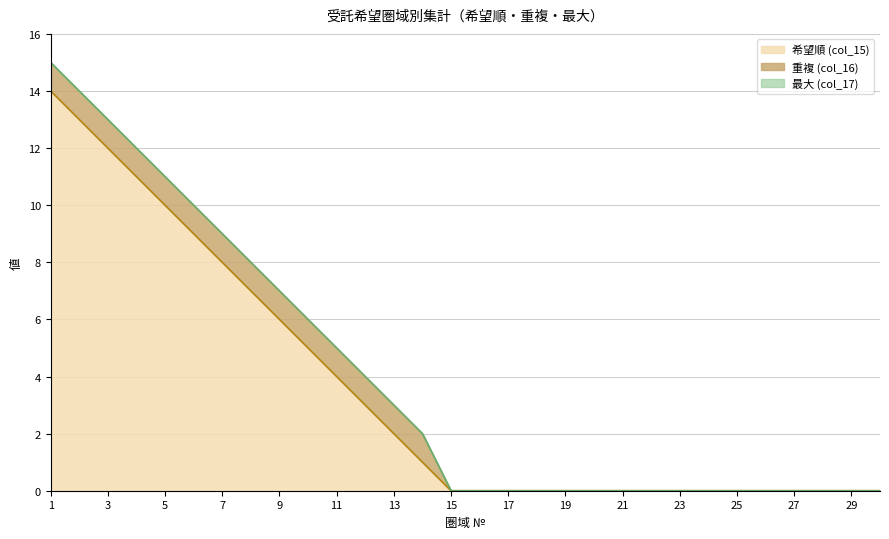

At how many categories does at least one series exceed 6?

8